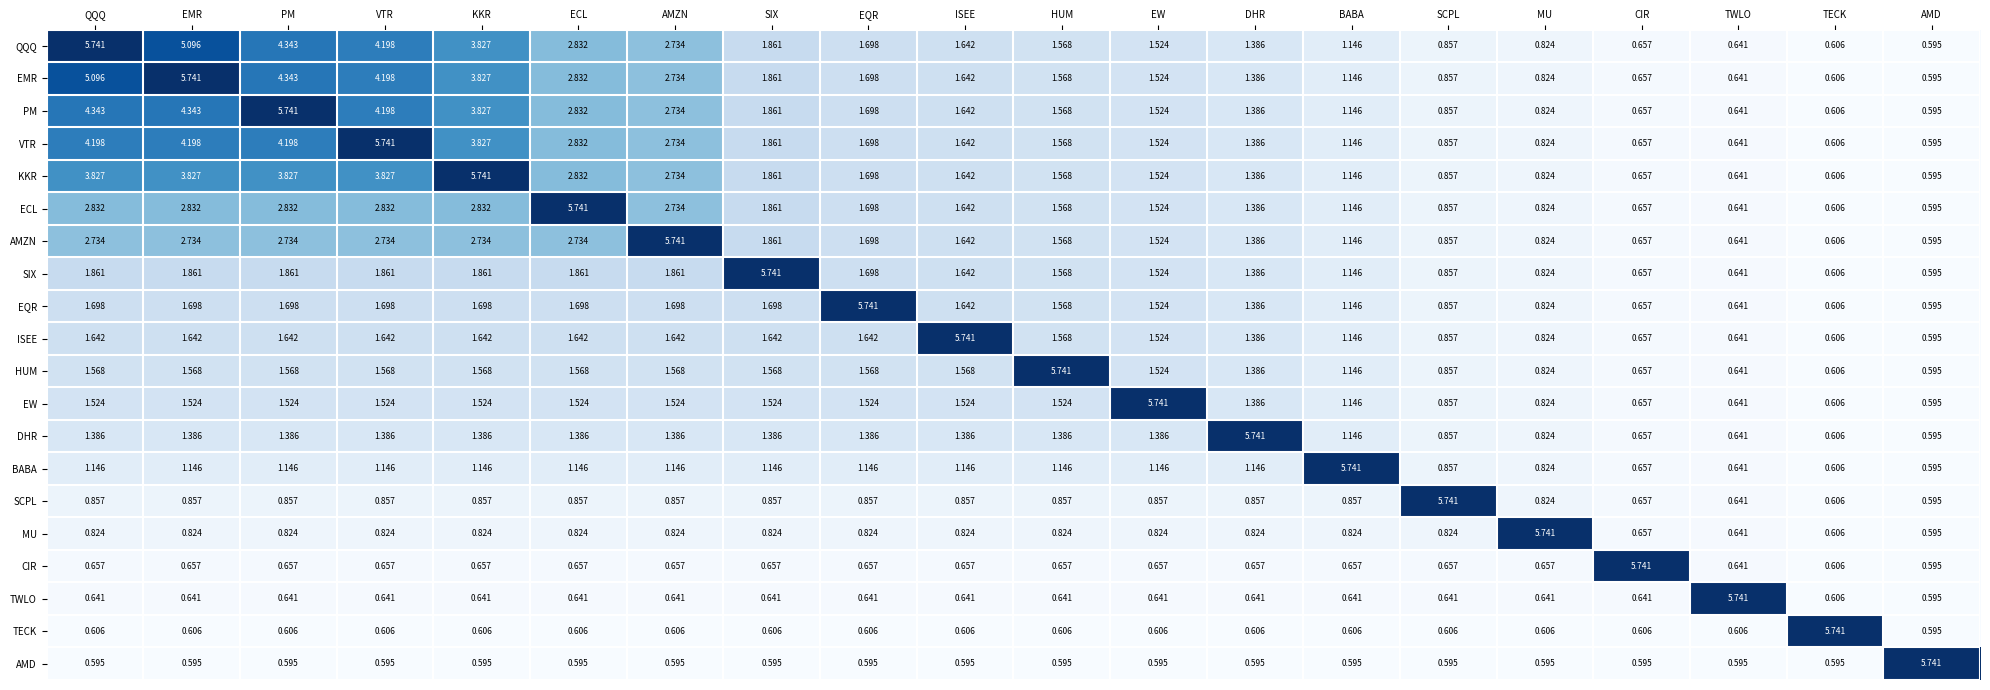

At which label does MU reach its peak?

MU